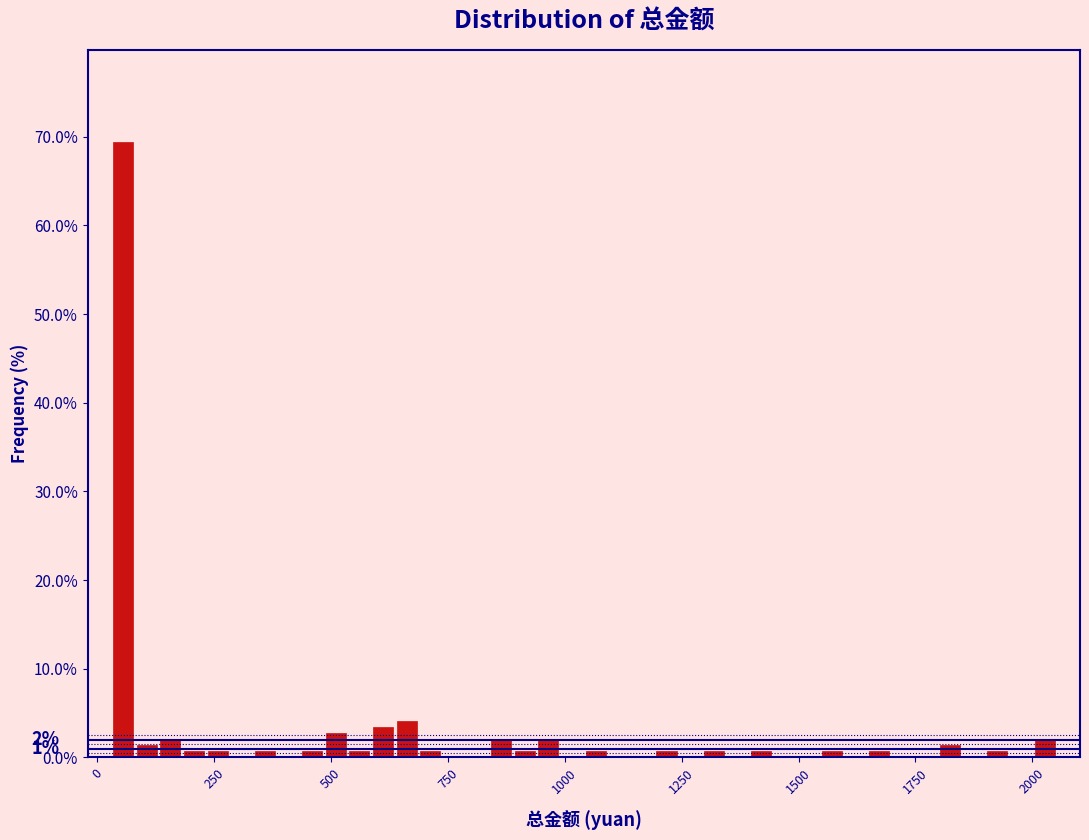

Around what value on the x-axis is the tallest bar? Give the approximate position of its centre, as read against the axis.

50